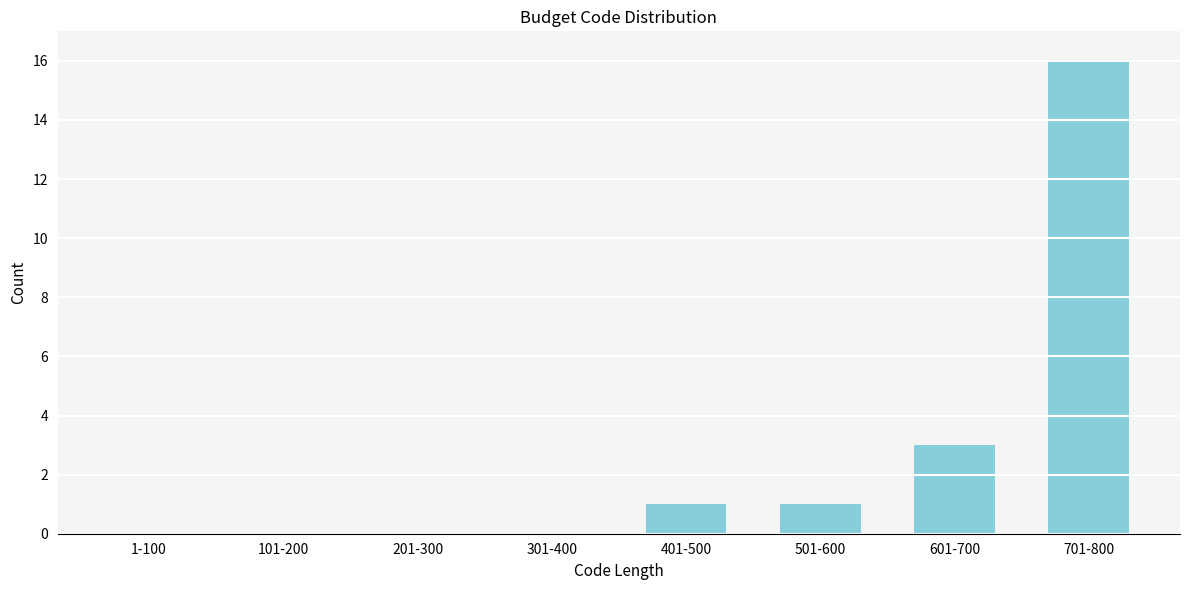

Reading left to right, transcribe all the data shown in this chart.

1-100=0	101-200=0	201-300=0	301-400=0	401-500=1	501-600=1	601-700=3	701-800=16